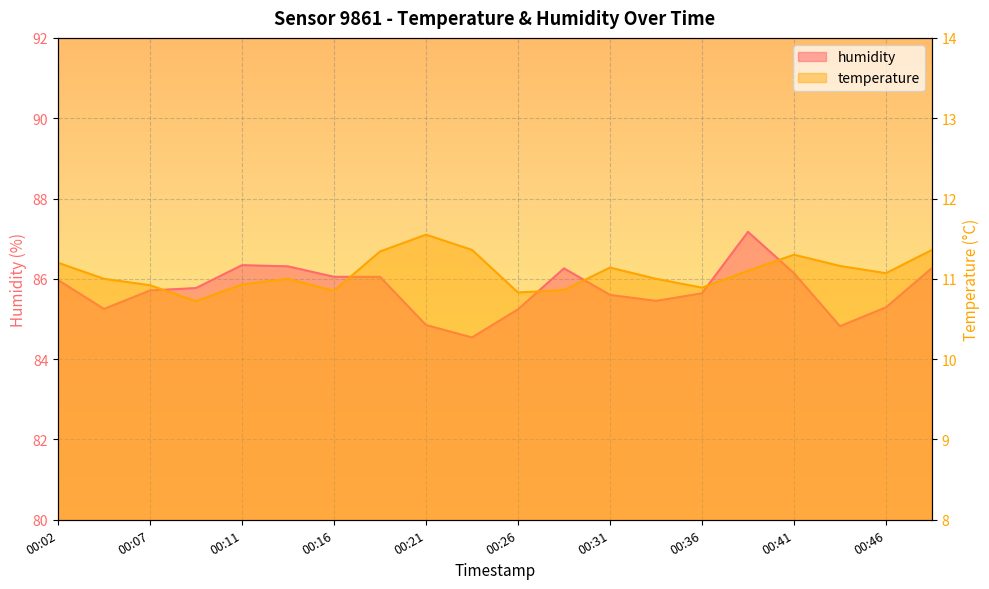

True or false: temperature and humidity intersect in this chart.

False